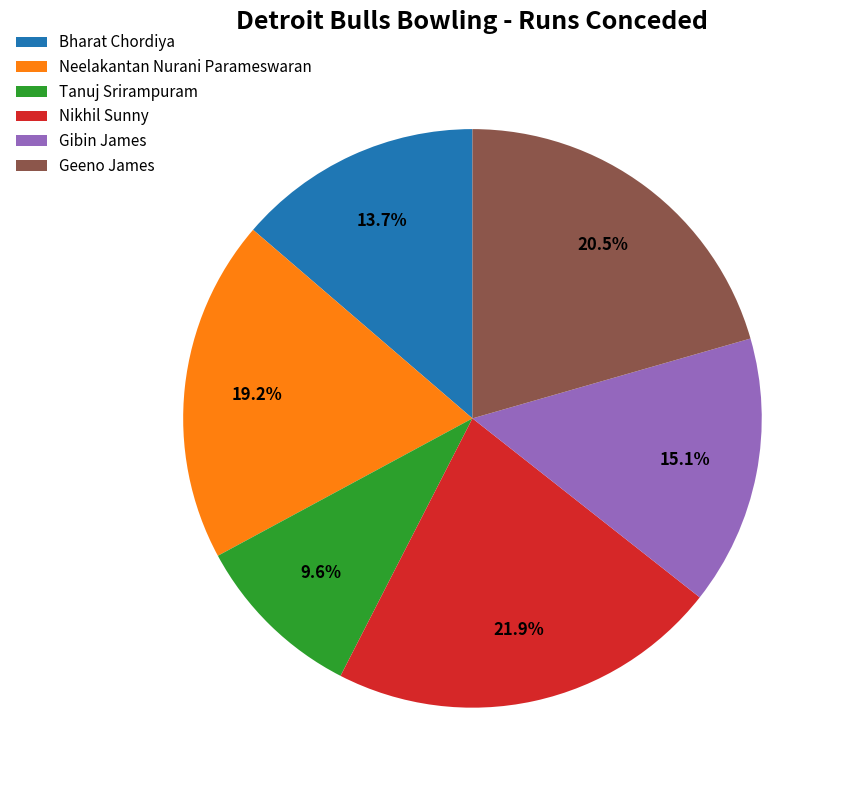

The Nikhil Sunny slice represents 22% of the pie. True or false?

True